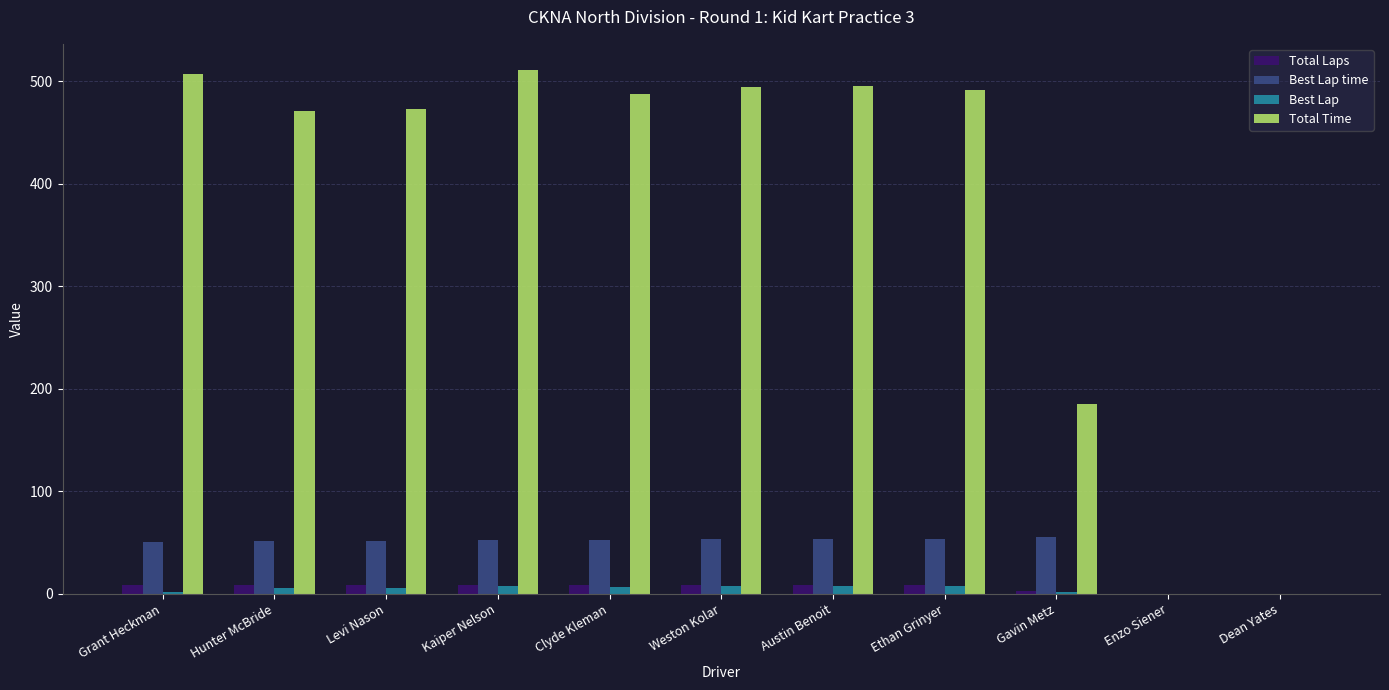

What is the maximum value for Best Lap time?

55.0